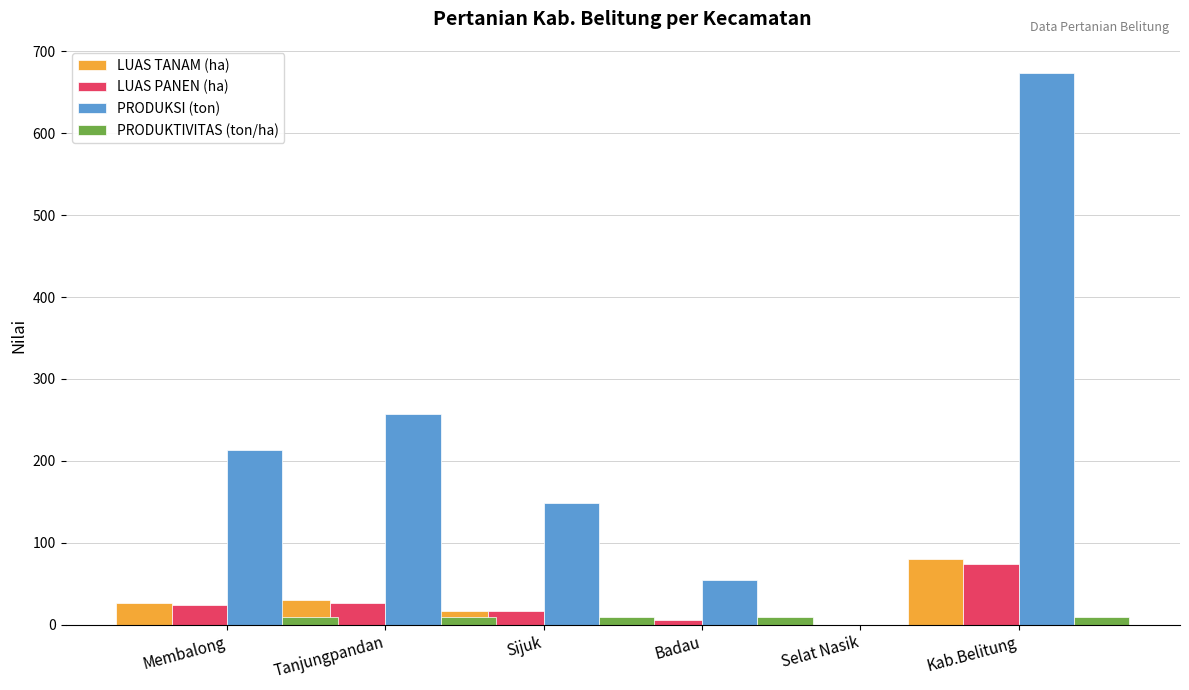

How many categories are shown in the chart?

6